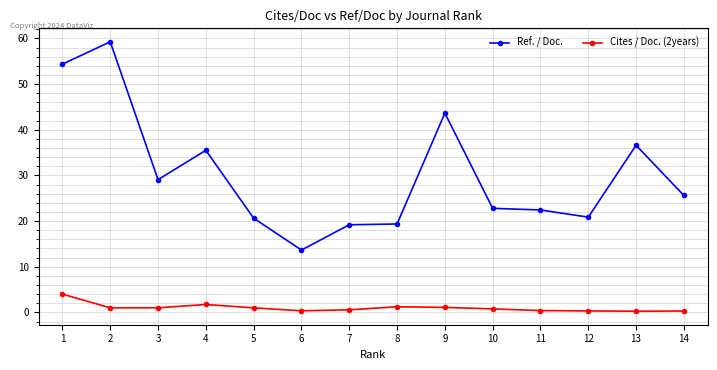

Which series has the largest total across all categories?

Ref. / Doc.